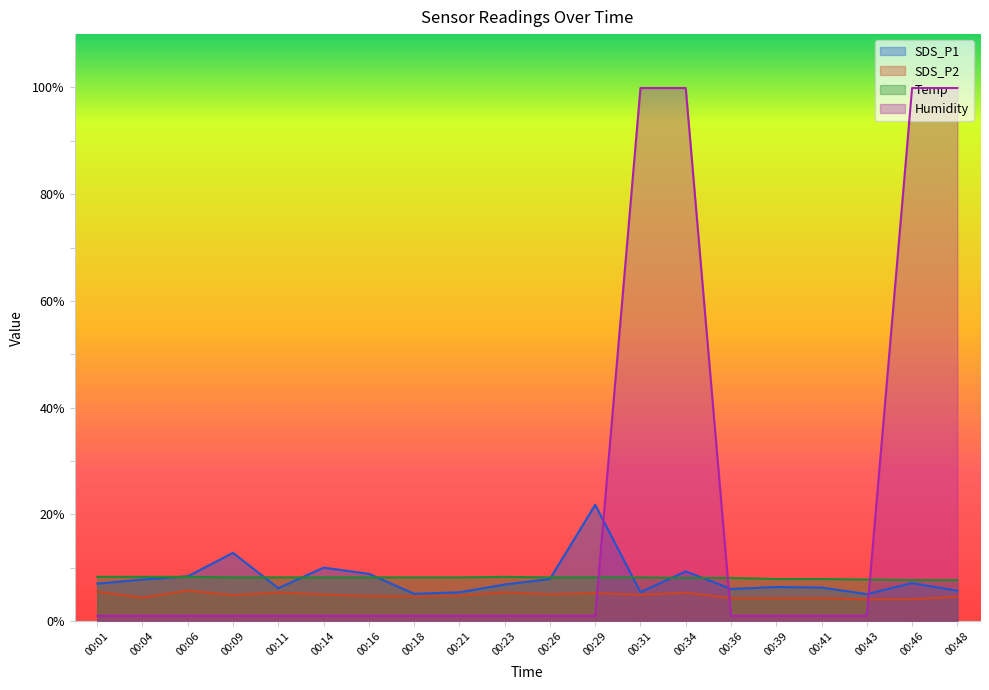

What is the difference between the SDS_P2 values at 00:04 and 00:34?

0.9